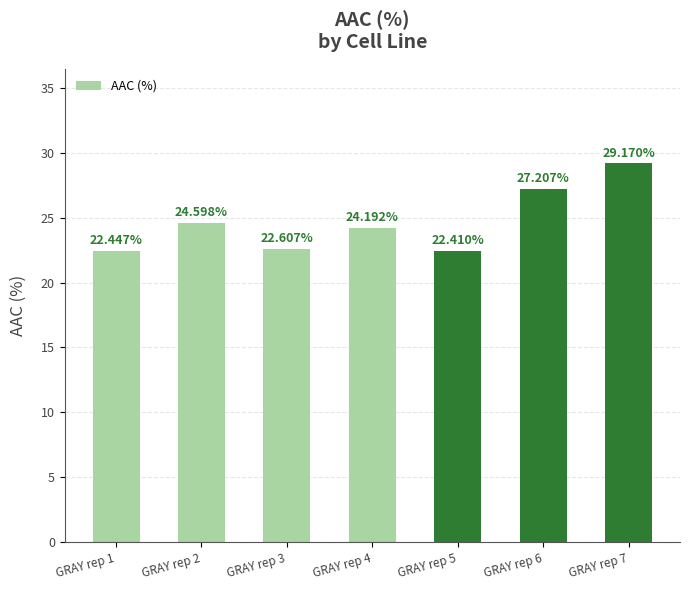

What is the difference between the second highest and second lowest values?

4.8